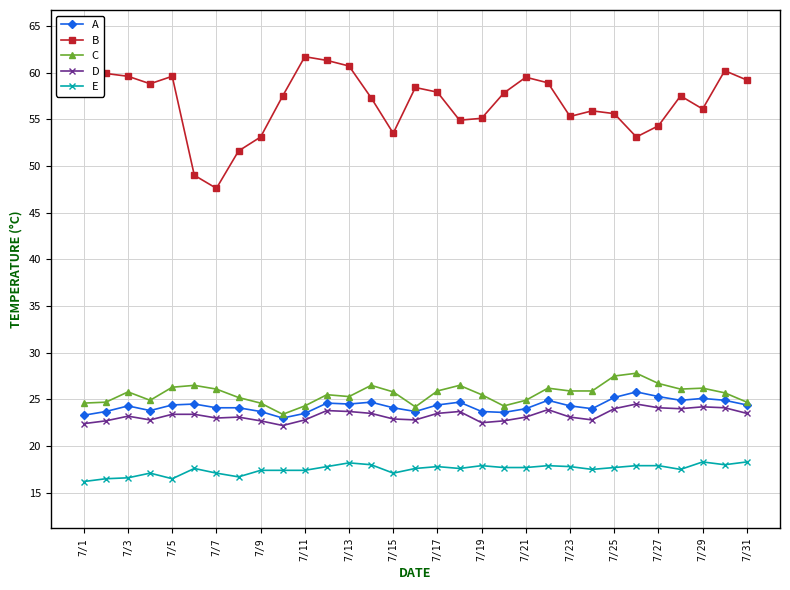

What is the value of the A point at the 13th from the left?

24.5